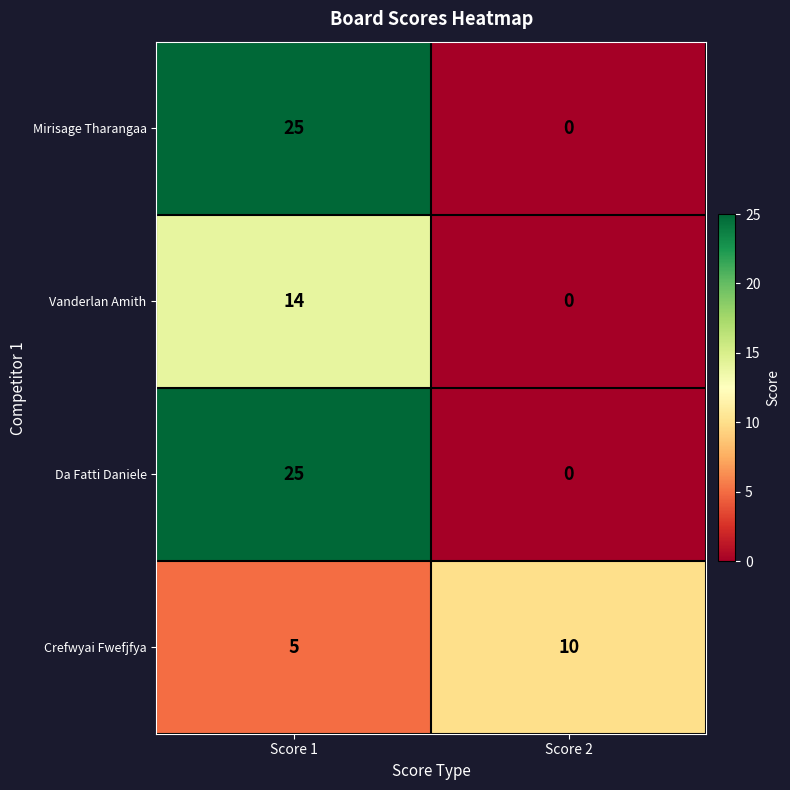

Count the number of categories in the chart.

2